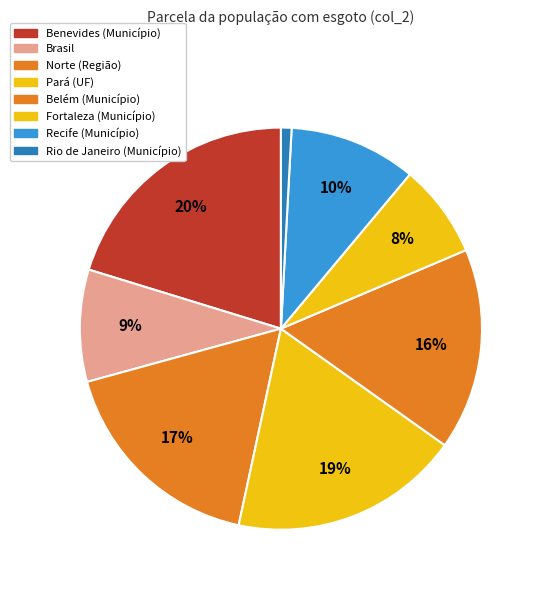

To the nearest percent, what is the average slice percentage?

12%